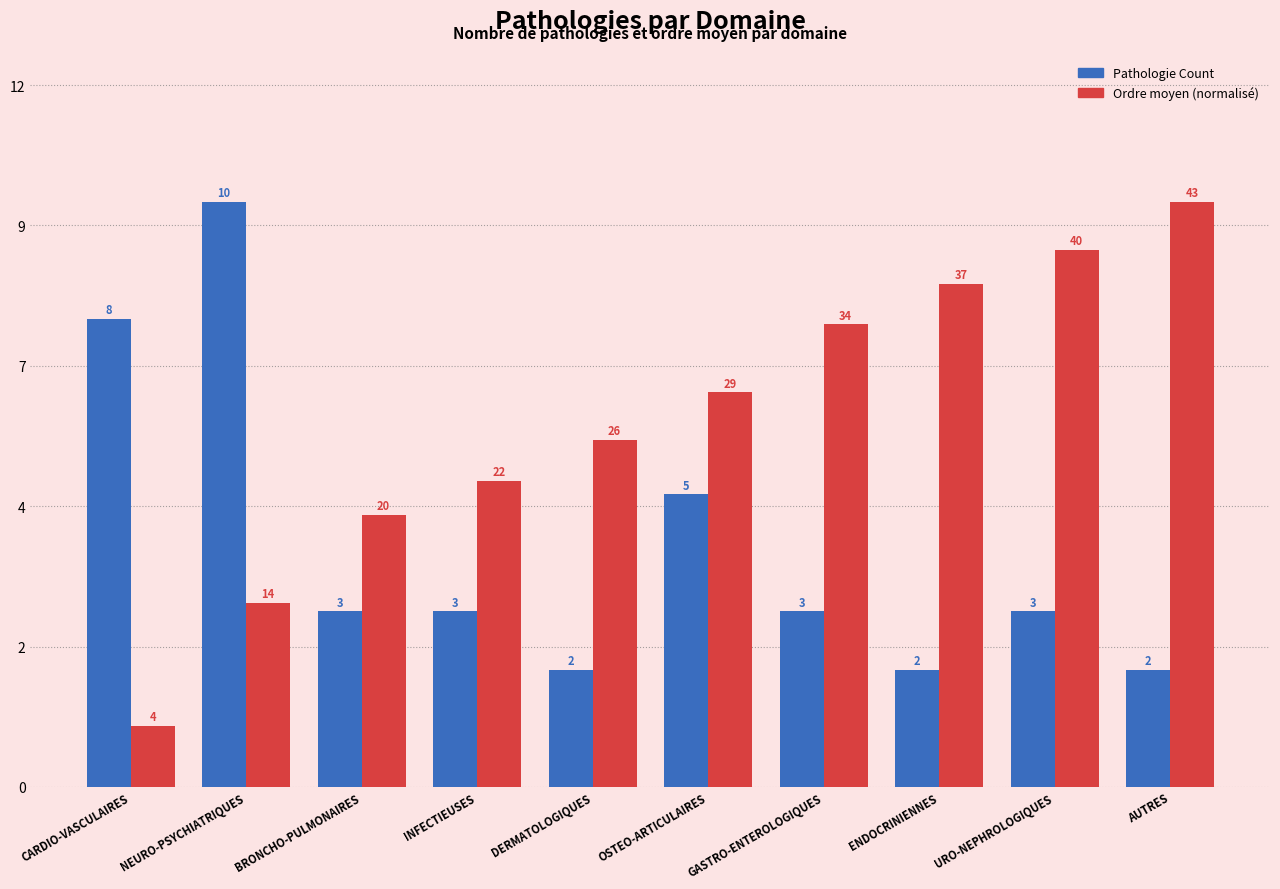

What position from the right is BRONCHO-PULMONAIRES?

8